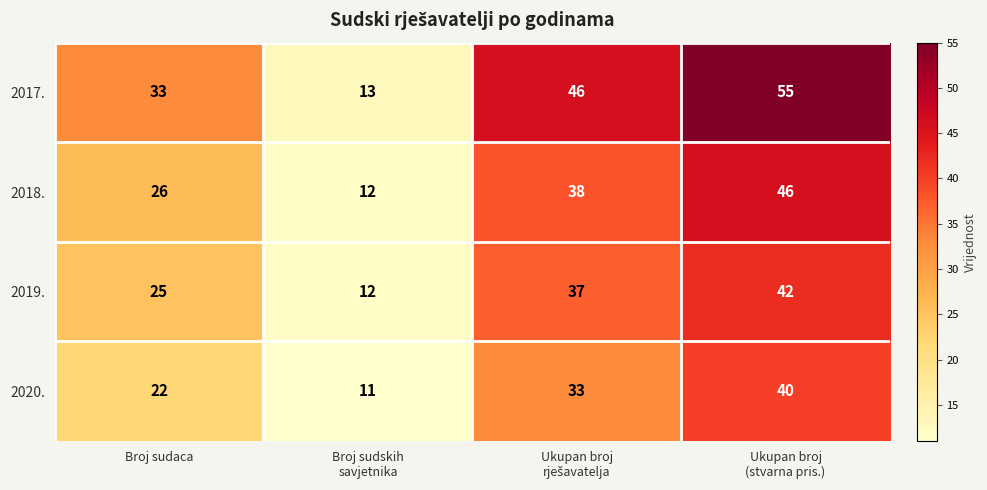

Which series has the widest spread of values?

2017.